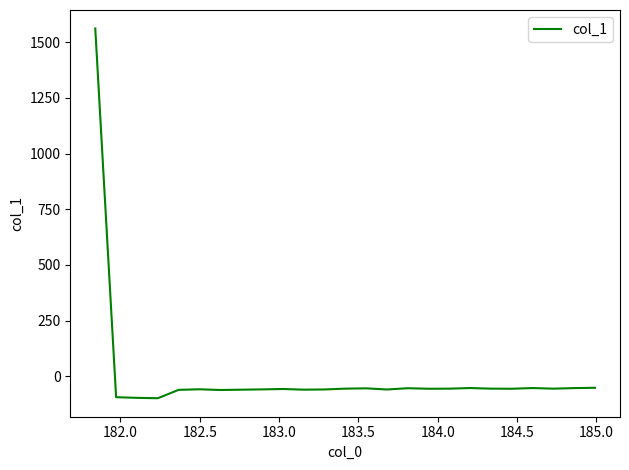

What is the greatest value displayed?

1561.3